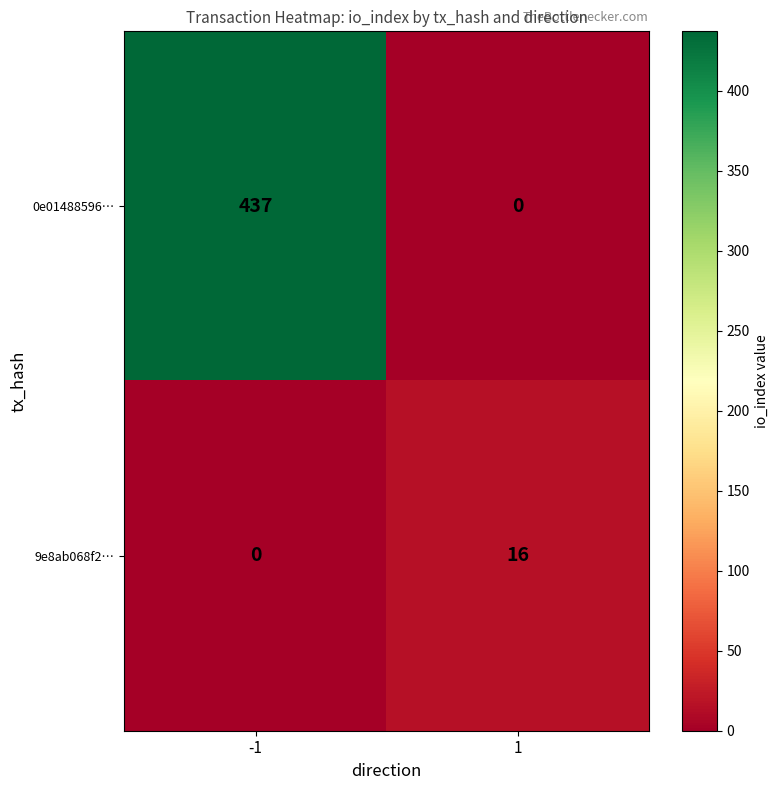

At -1, list the series in order from smallest to largest.

9e8ab068f2…, 0e01488596…